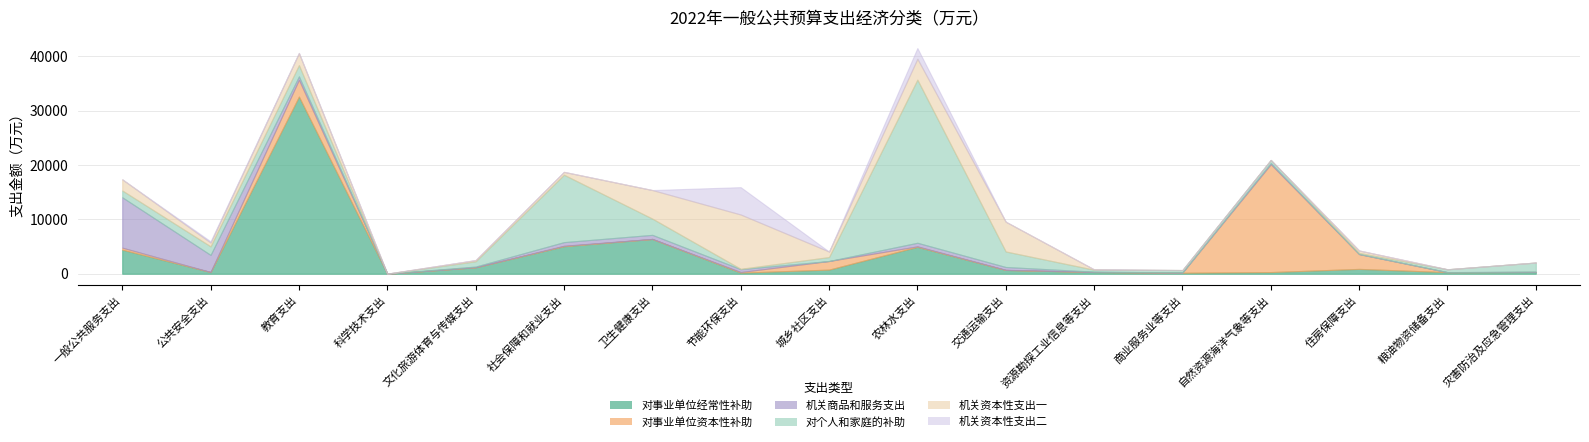

What is the spread (max minus min) of values at 科学技术支出?

15